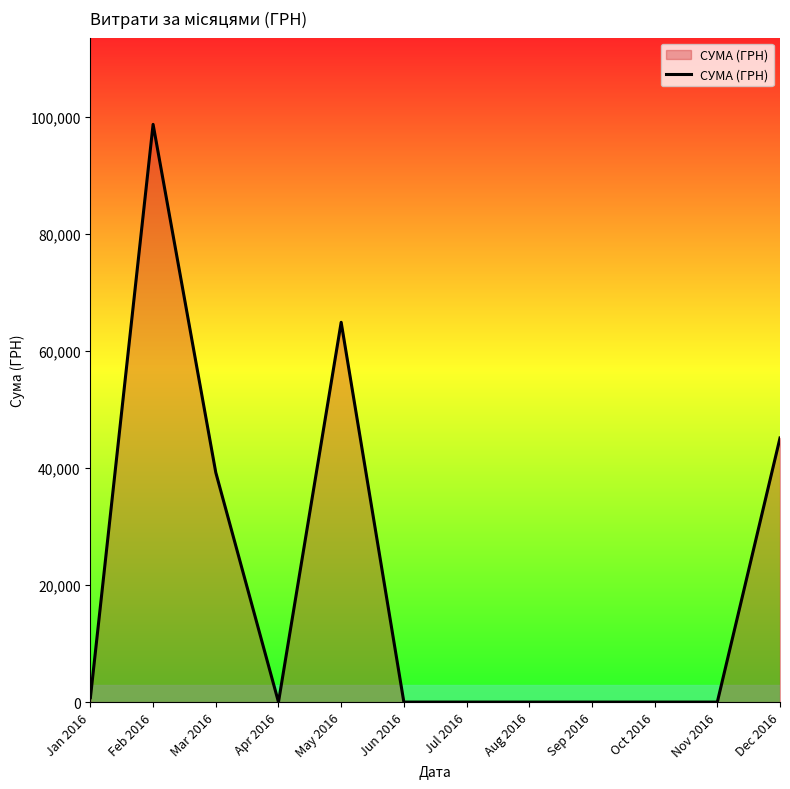

Where is the data nearest to the value 49370?

Dec 2016